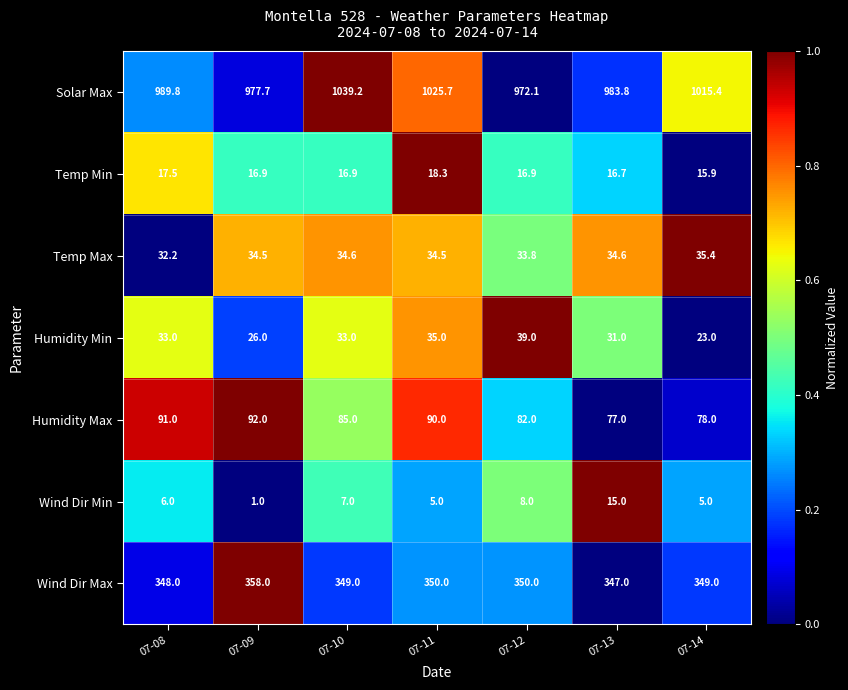

The Humidity Max series shows 61.8 at 07-09. True or false?

False